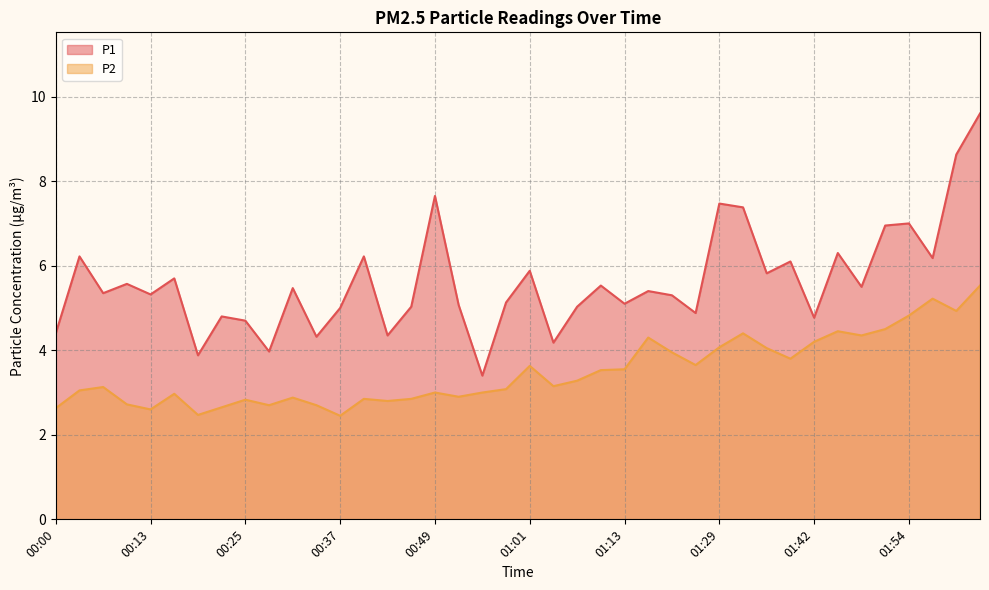

True or false: P2 and P1 intersect in this chart.

False